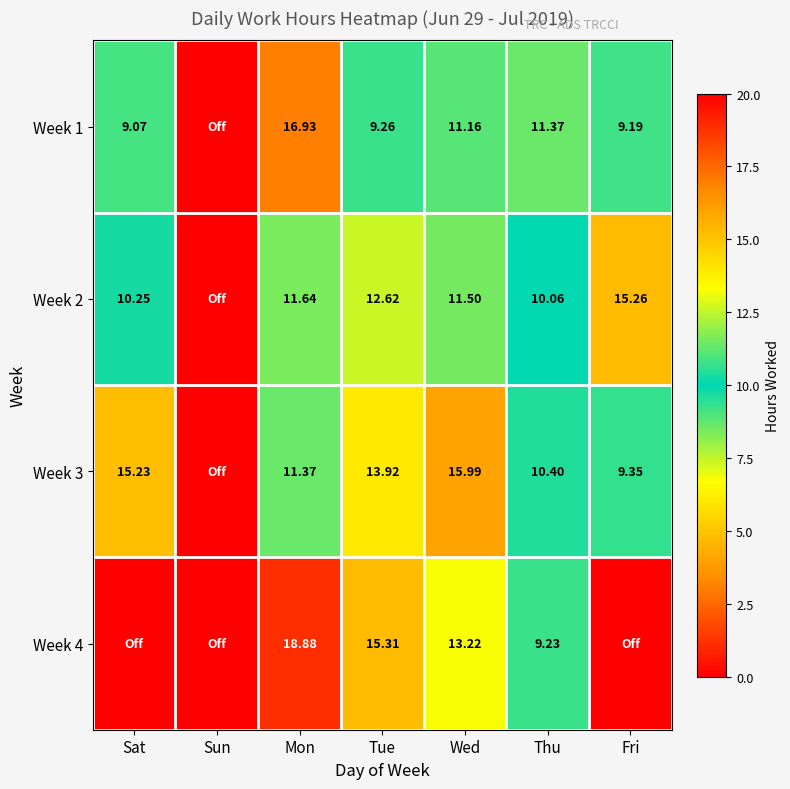

How many distinct data groups are displayed?

4